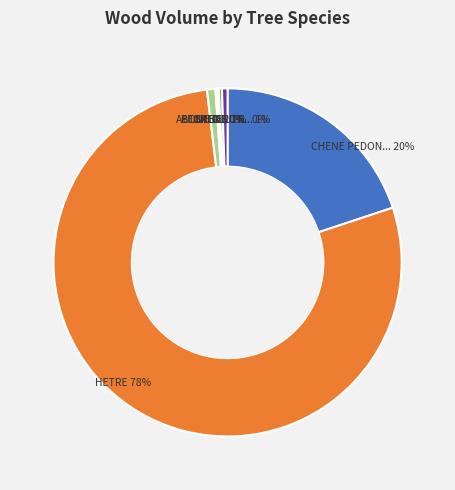

To the nearest percent, what is the difference between the largest and smallest slice percentages?

78%